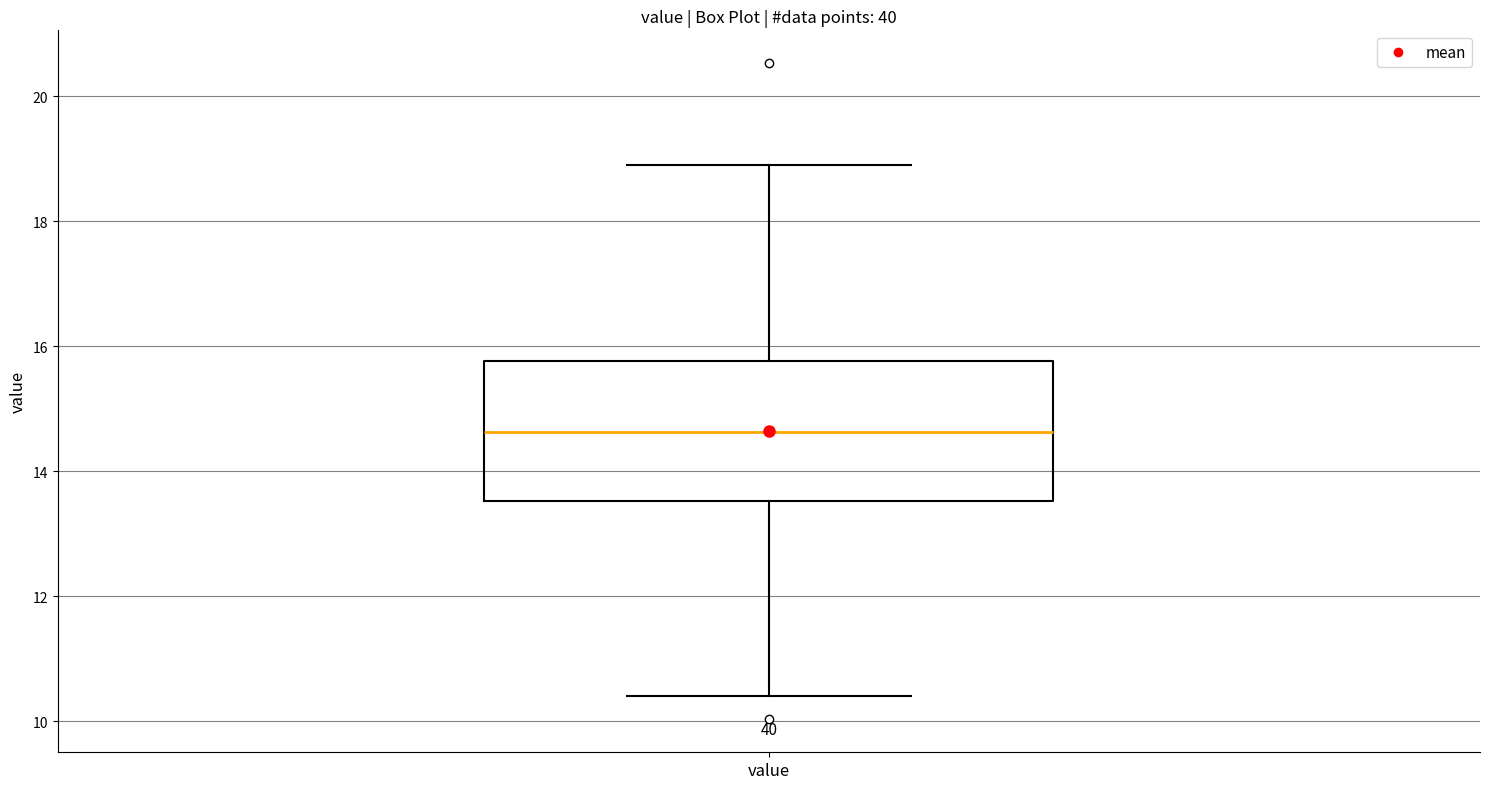

Transcribe this box plot: give where the median line is, the range the box spans, and where the two whiskers end, as read against the y-axis. The values are not printed on the chart, so give them approximately, as read against the axis.

median 14.6, box 13.6 to 15.8, whiskers 10.4 to 19.0